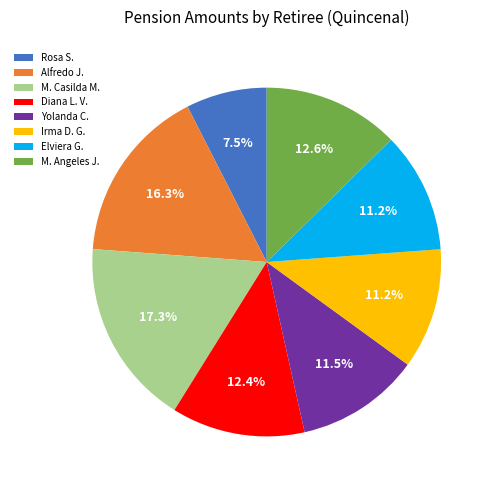

Between Irma D. G. and M. Angeles J., which is larger?

M. Angeles J.